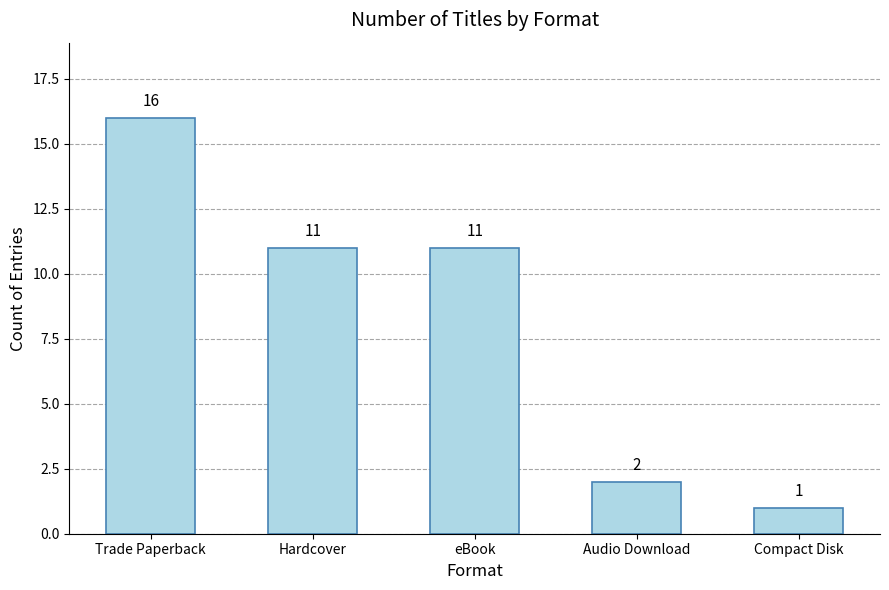

What is the difference between the maximum and second lowest values?

14